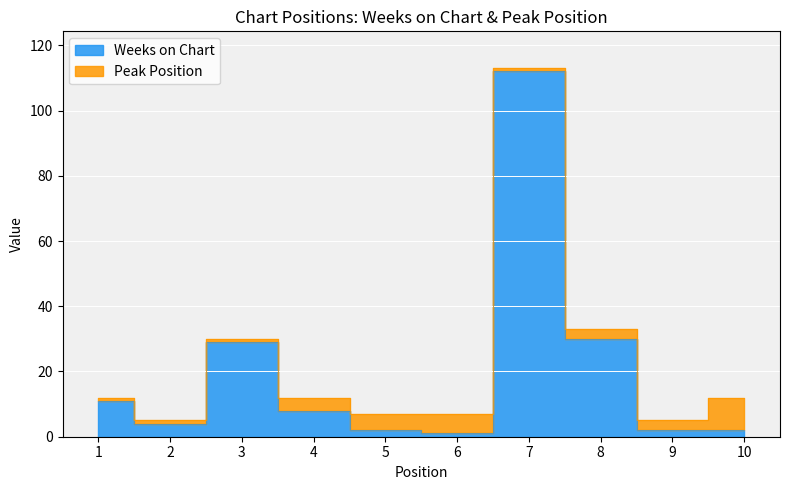

Reading right to left, what are all the values shown in this chart?

10=2	9=2	8=30	7=112	6=1	5=2	4=8	3=29	2=4	1=11